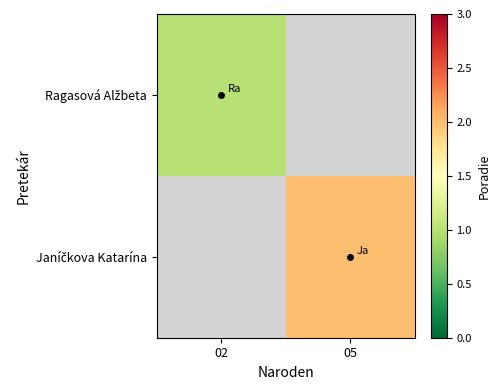

At how many categories does at least one series exceed 1?

1